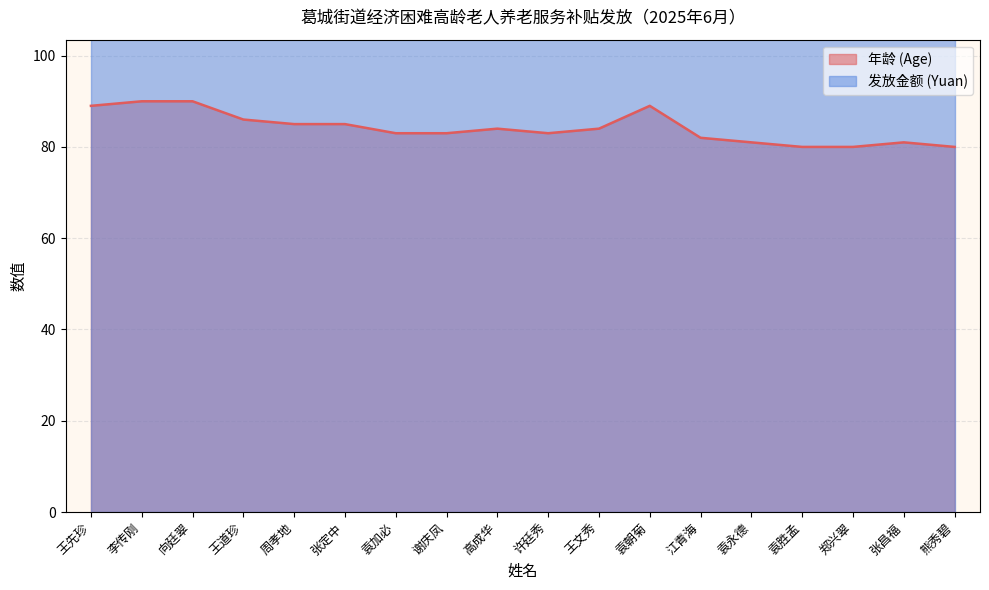

What is the sum of the values at 张昌福 and 高成华?

165